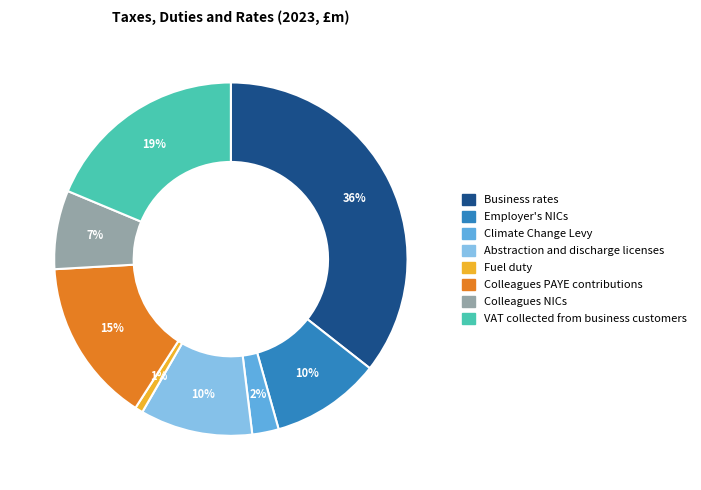

How many segments does this pie chart have?

8